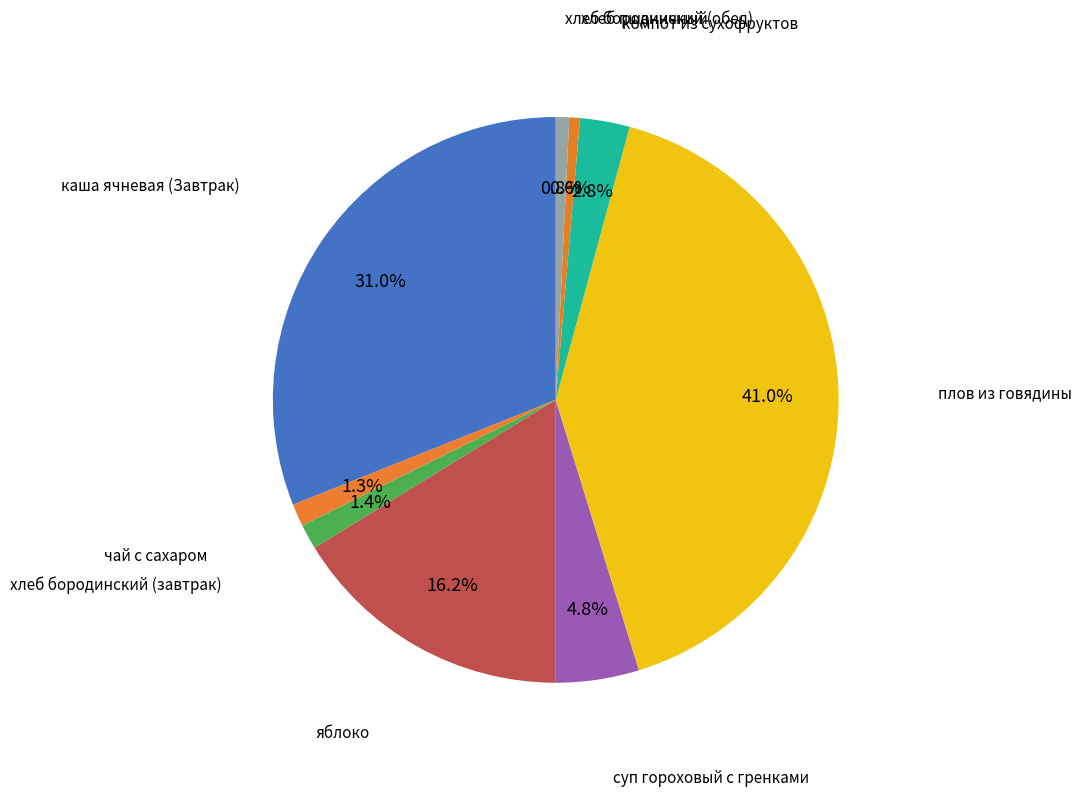

To the nearest percent, what is the average slice percentage?

11%